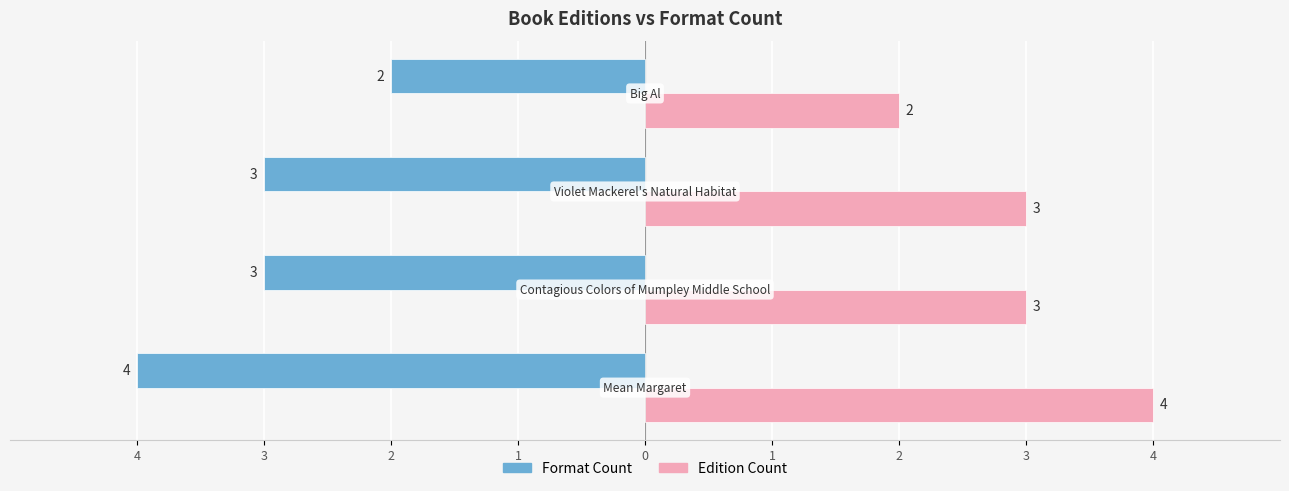

What are all the series names shown in the legend?

Format Count, Edition Count